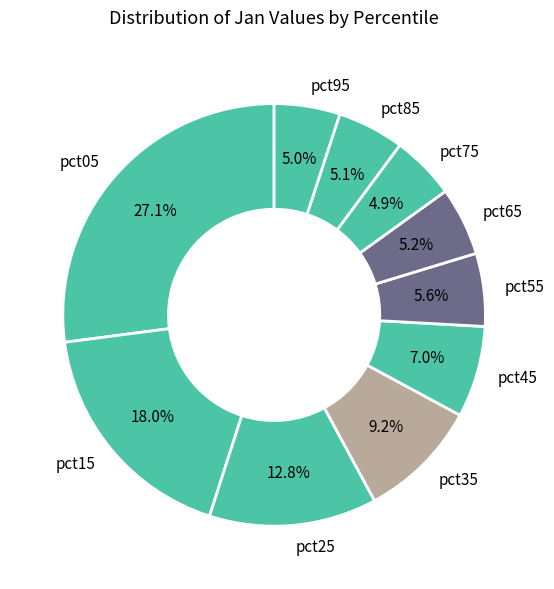

Is the sum of pct35 and pct45 greater than half?

No